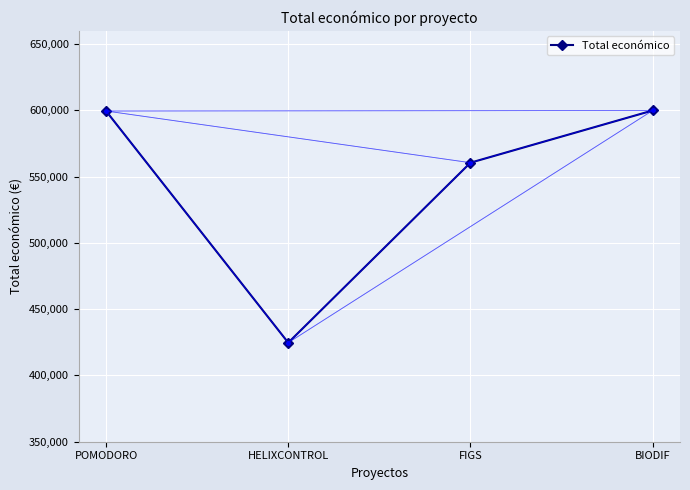

Where is the data nearest to the value 512323?

FIGS